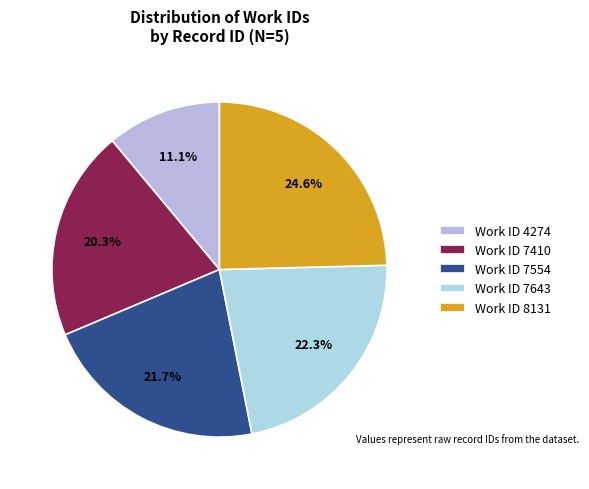

How many slices are in this pie chart?

5